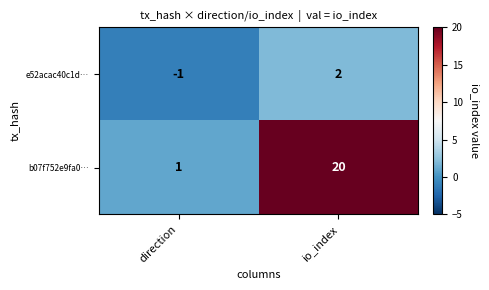

How many data points does each series have?

2